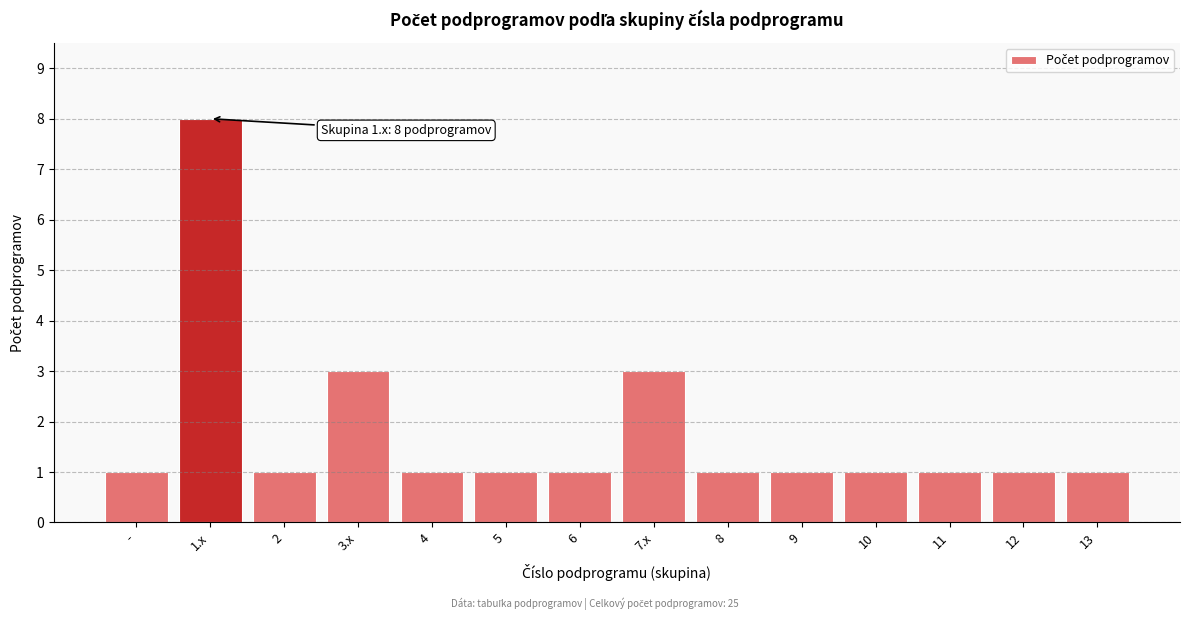

Reading left to right, what are all the values shown in this chart?

-=1	1.x=8	2=1	3.x=3	4=1	5=1	6=1	7.x=3	8=1	9=1	10=1	11=1	12=1	13=1